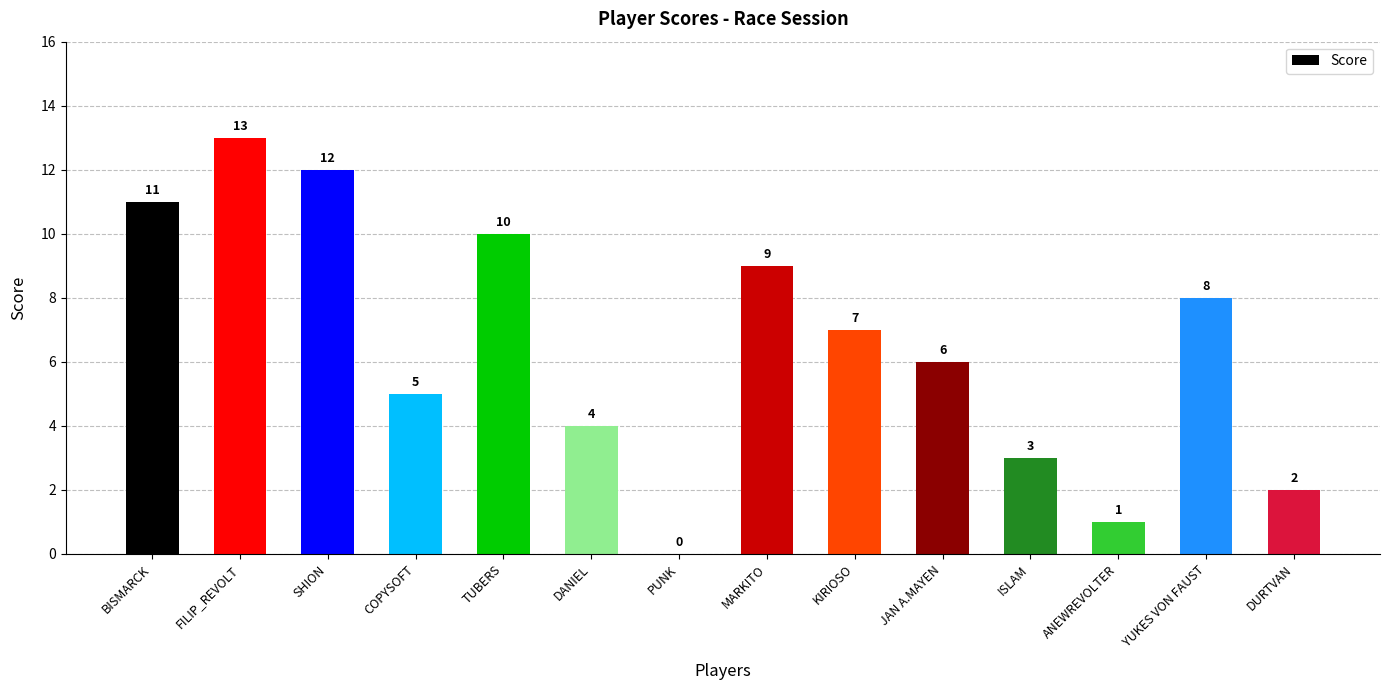

True or false: the data shows 2 at DANIEL.

False